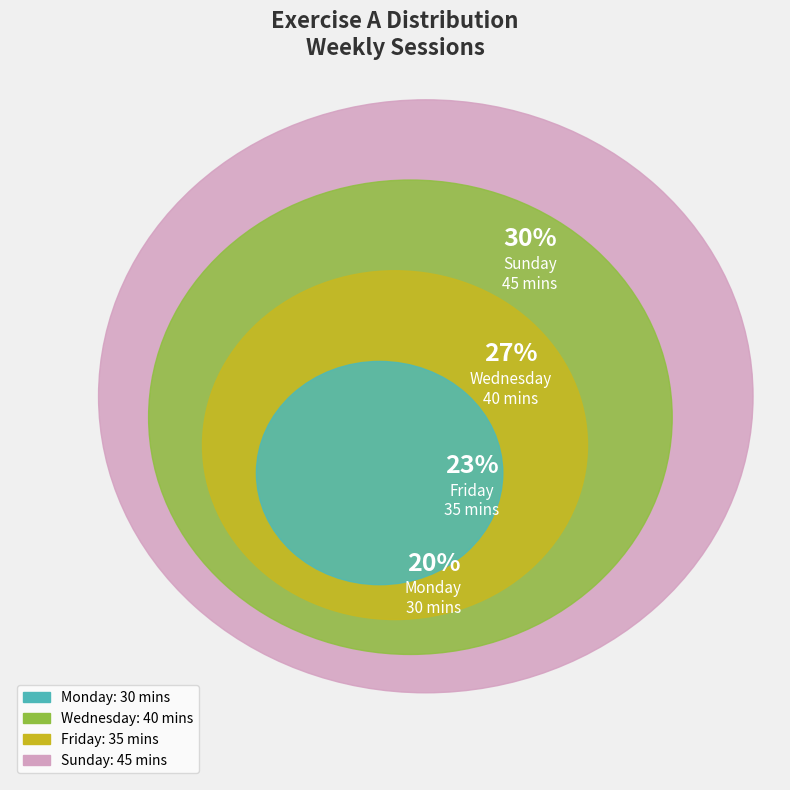

Rank the categories by value from highest to lowest.

Sunday, Wednesday, Friday, Monday